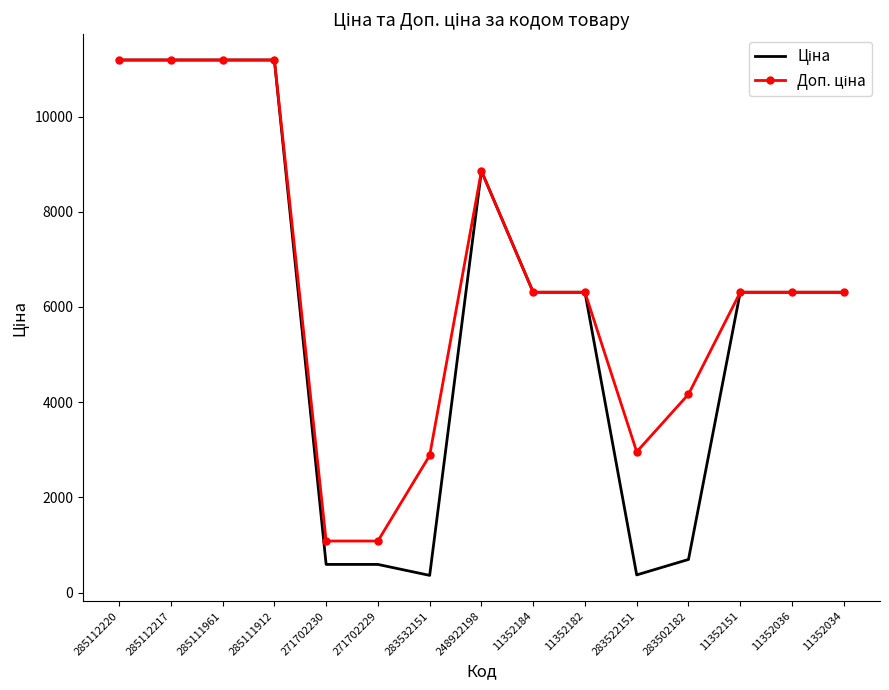

What is the spread (max minus min) of values at 283522151?

2586.3